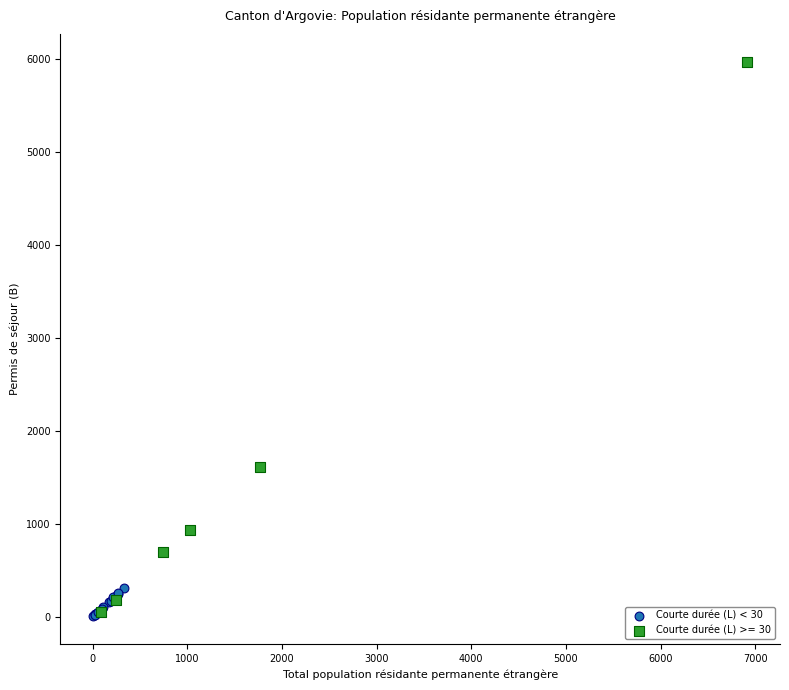

Which series reaches the maximum Y coordinate?

Courte durée (L) >= 30